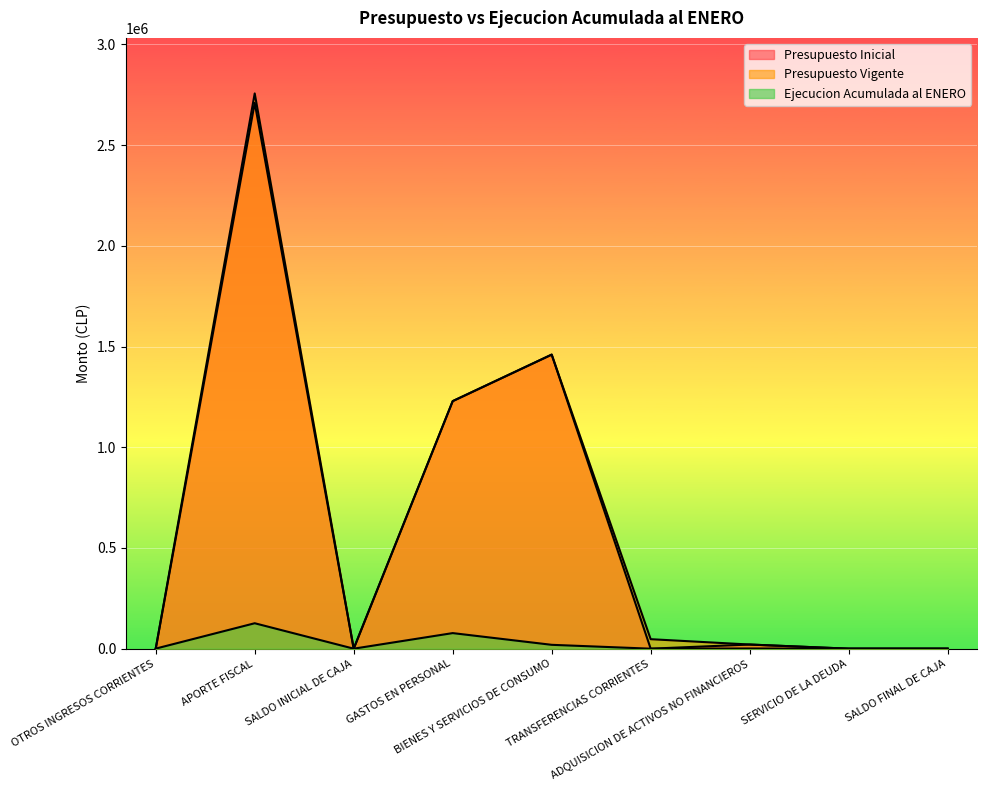

Between which two adjacent categories do Presupuesto Vigente and Ejecucion Acumulada al ENERO first intersect?

OTROS INGRESOS CORRIENTES and APORTE FISCAL